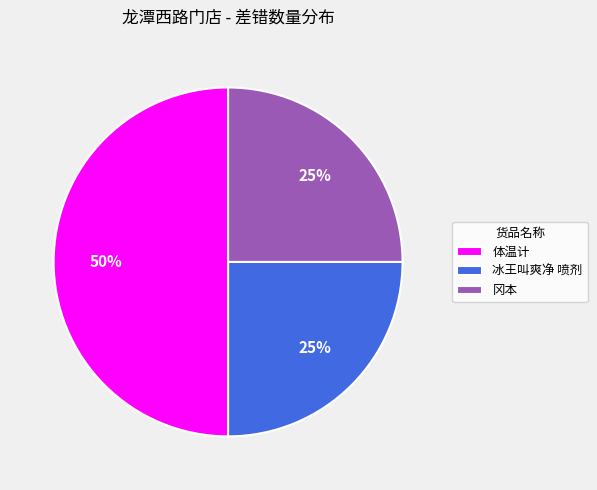

How many slices are in this pie chart?

3